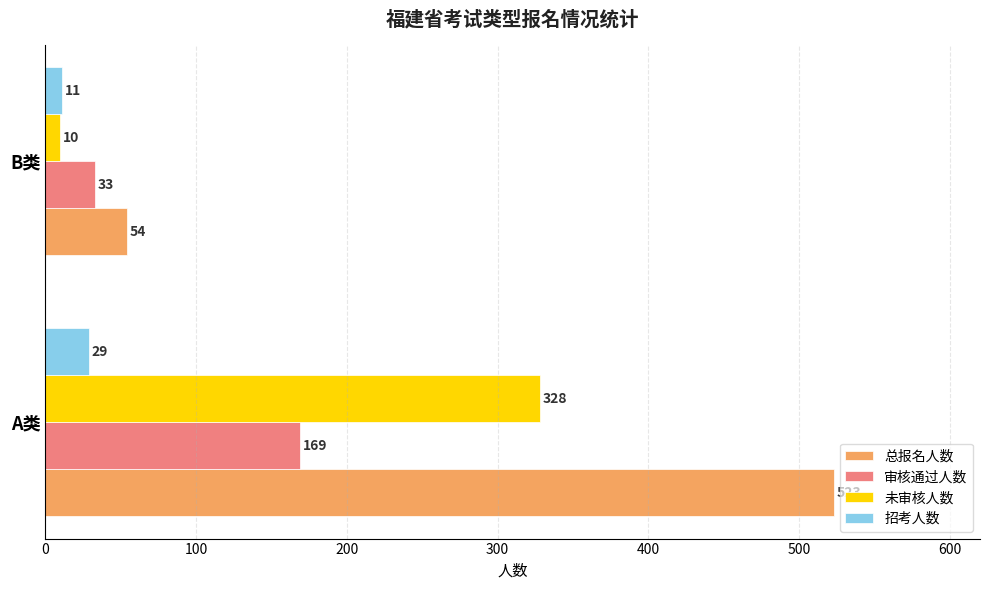

What is the approximate value of 招考人数 at B类, to the nearest 5?

10